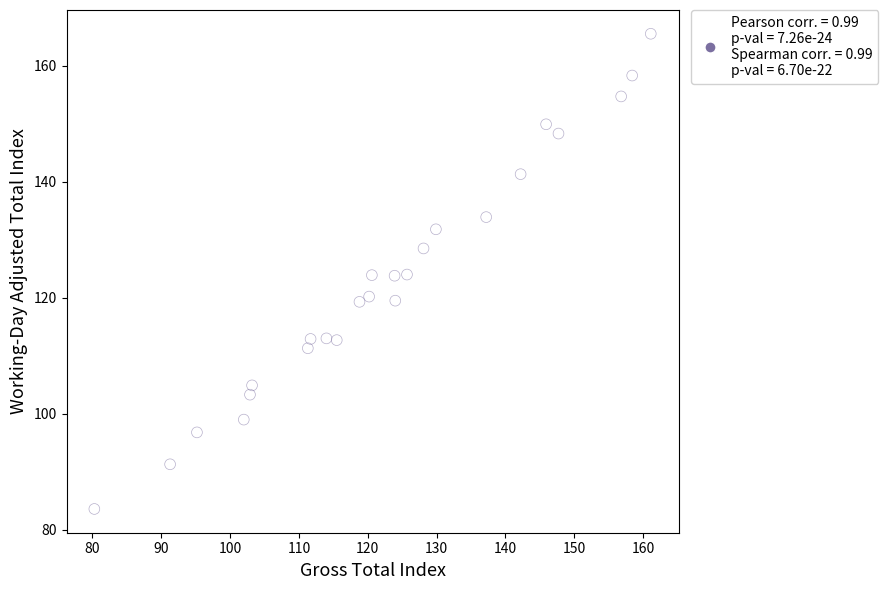

What is the range of X values (max minus min)?

80.8